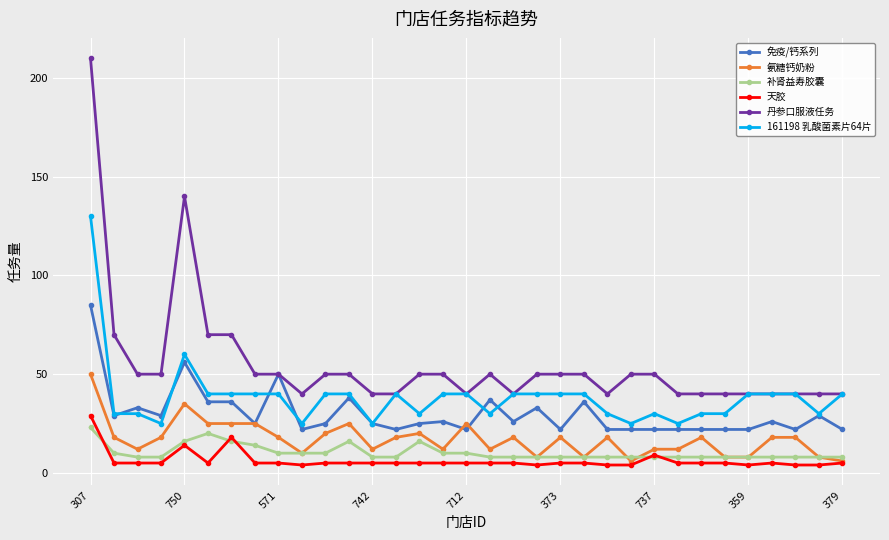

How many lines are shown in the chart?

6